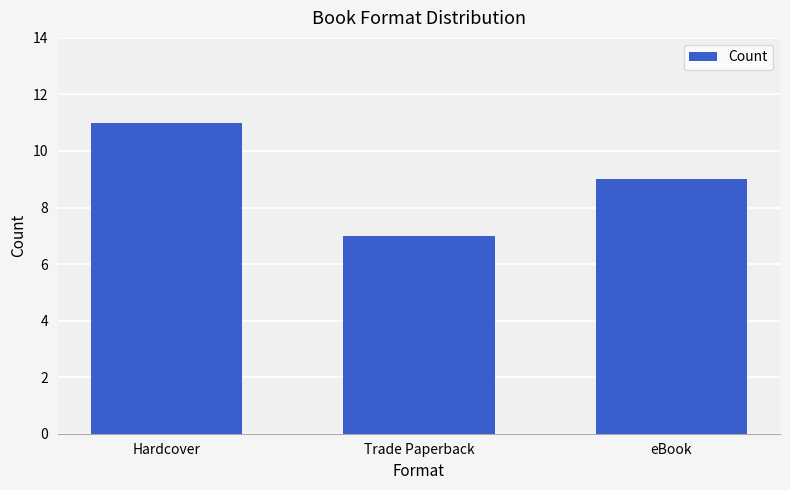

Is it true that the value at eBook is 4?

False